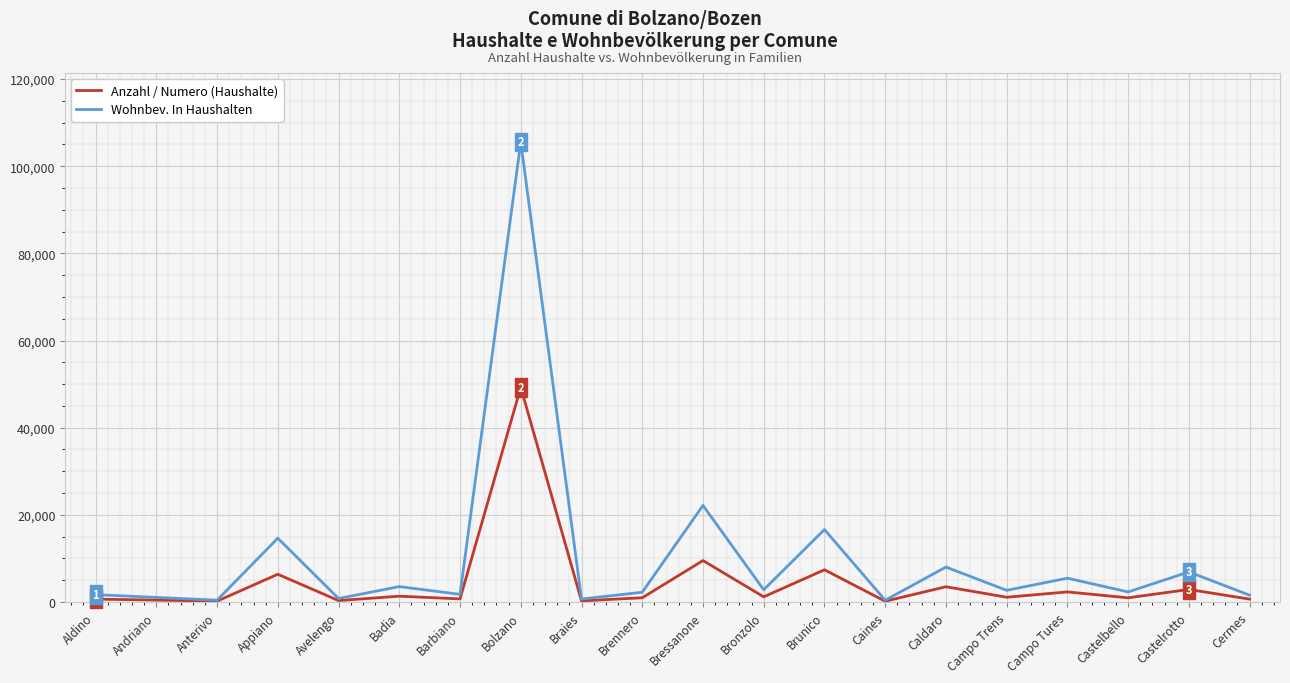

Does the chart display data point markers on the line(s)?

No